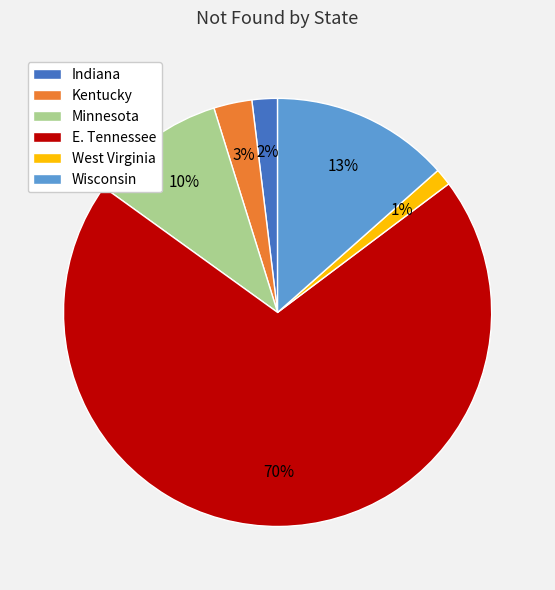

What is the majority slice?

E. Tennessee